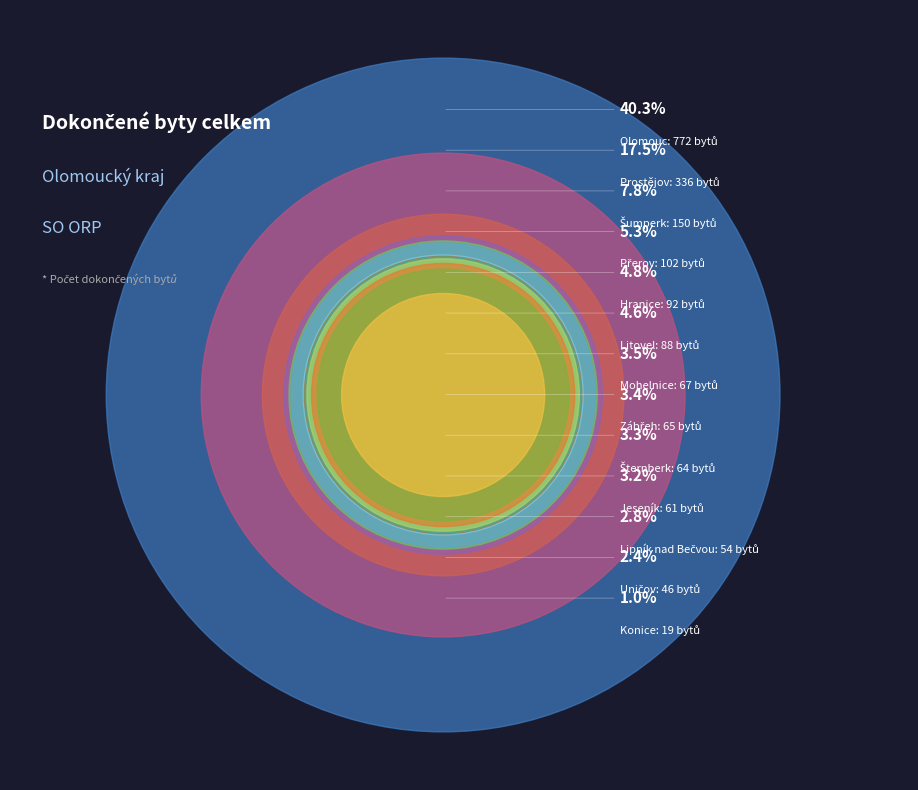

Count the number of slices in the pie.

13